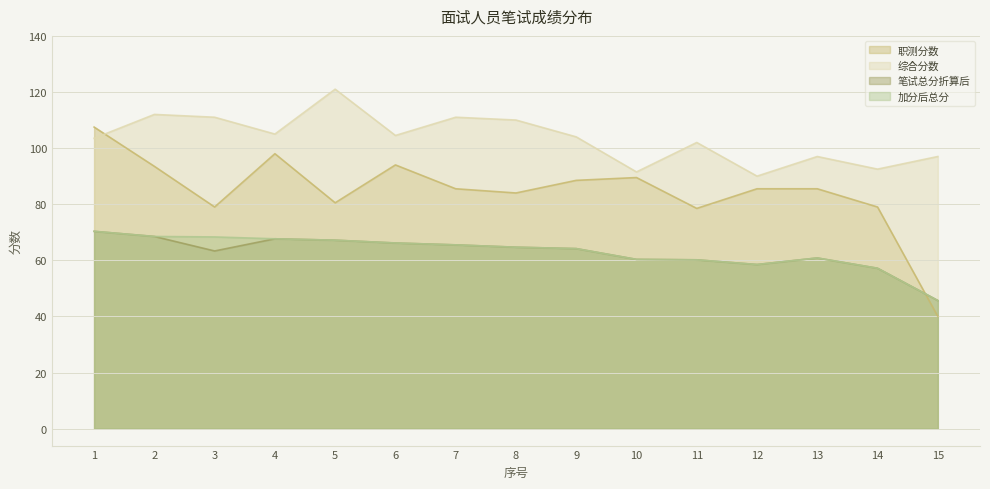

What is the difference between the highest and lowest values at 9?

39.8